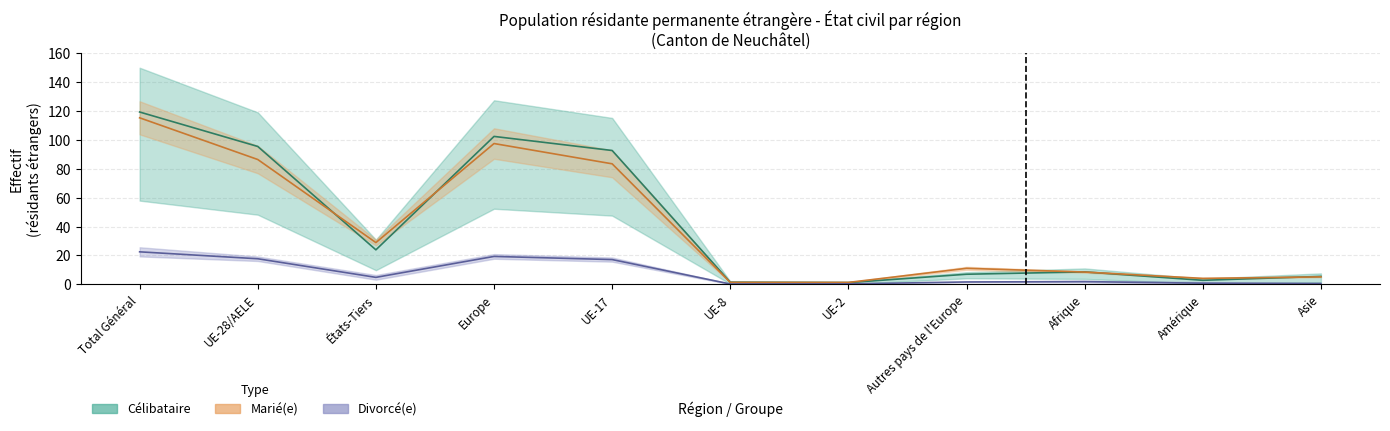

True or false: Marié(e) and Divorcé(e) intersect in this chart.

False